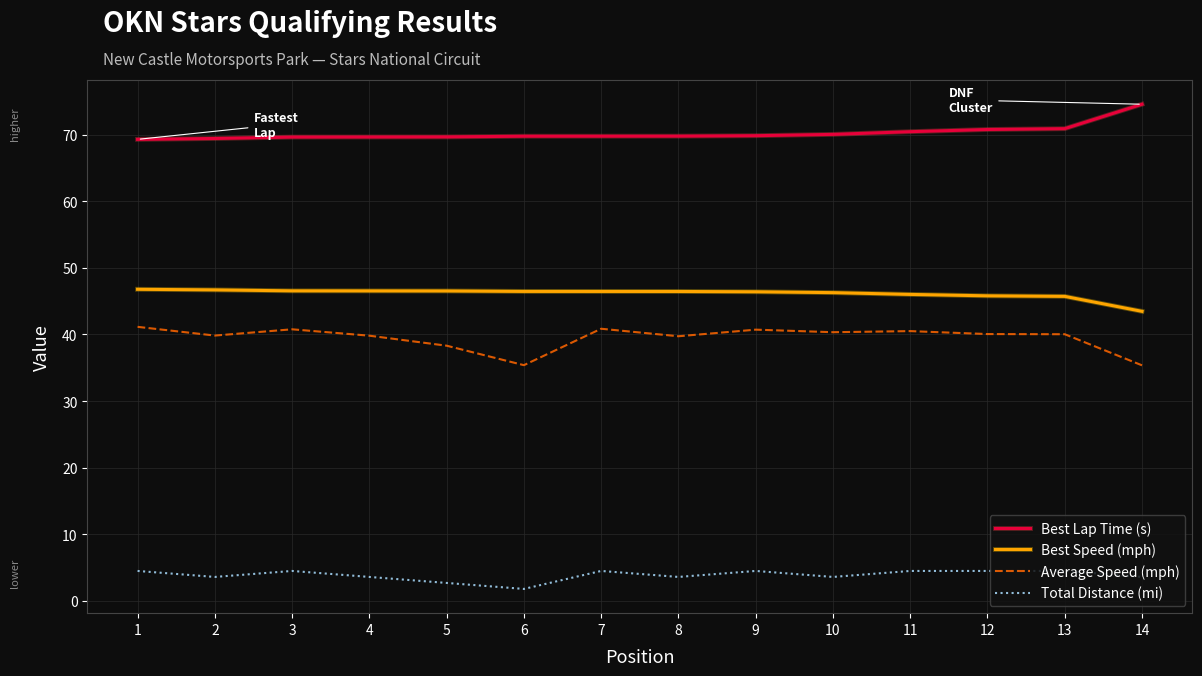

True or false: Total Distance (mi) has a value of 1.1 at 10.

False